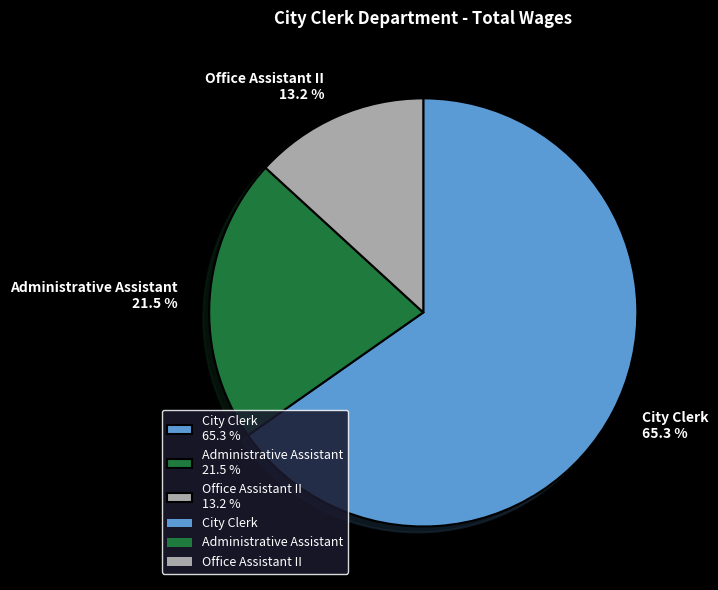

Does City Clerk account for over 50% of the chart?

Yes